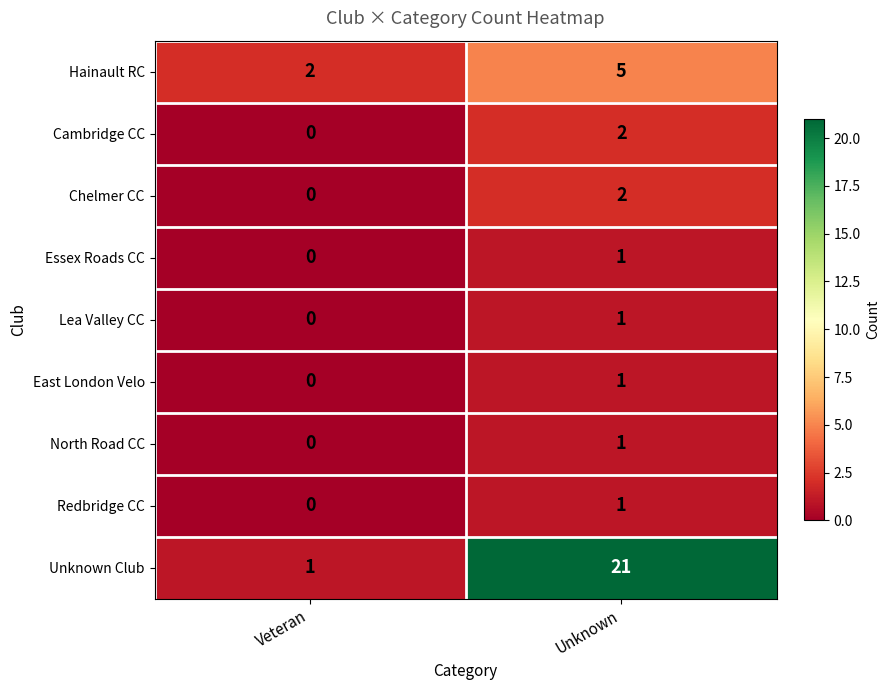

Which label corresponds to the smallest value in the chart?

Veteran